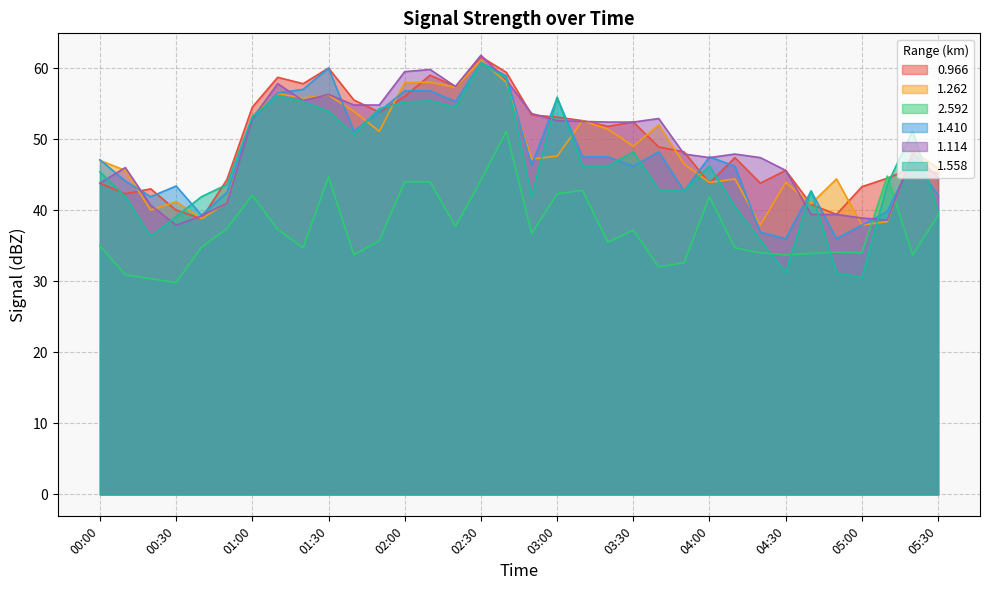

The 1.410 series shows 47.2 at 05:20. True or false?

True